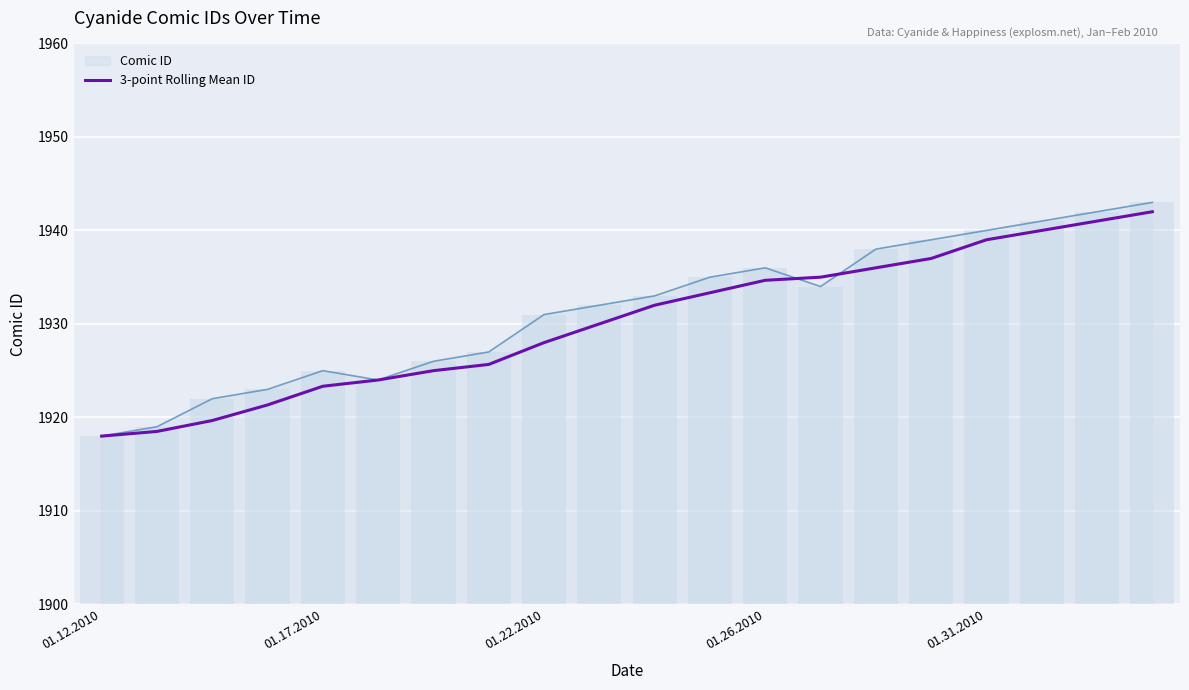

The 3-point Rolling Mean ID series shows 493.3 at 01.12.2010. True or false?

False